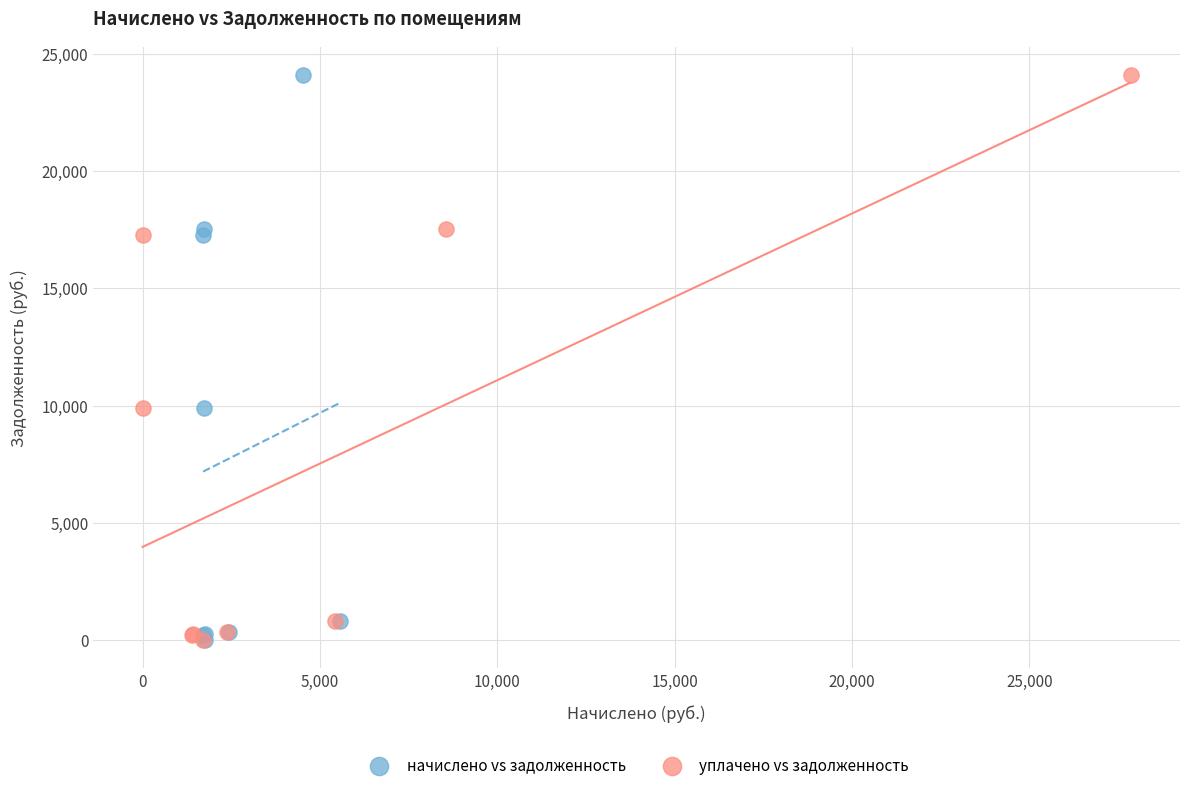

What are all the series names shown in the legend?

начислено vs задолженность, уплачено vs задолженность